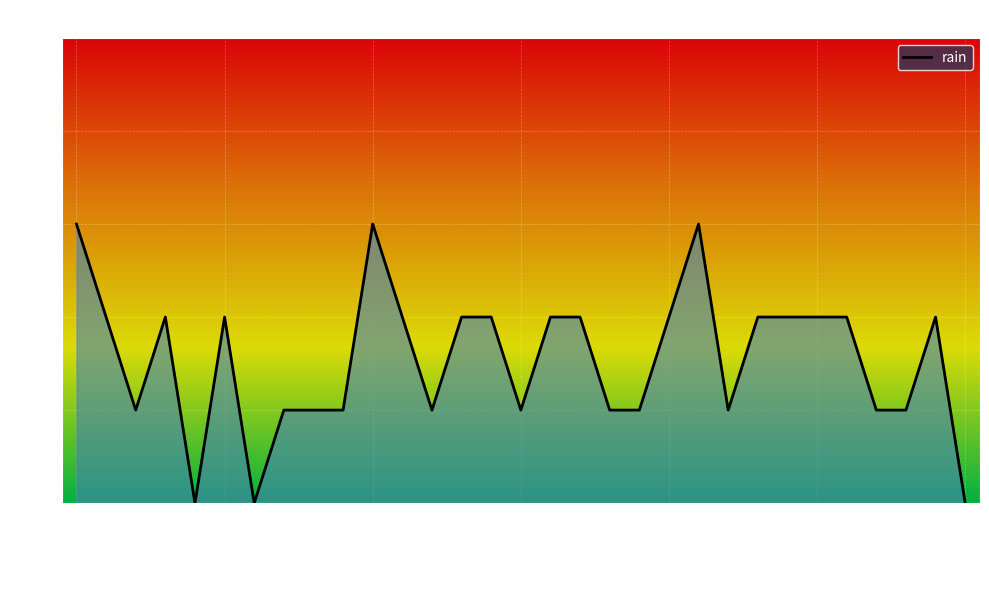

What is the maximum value shown in the chart?

0.6